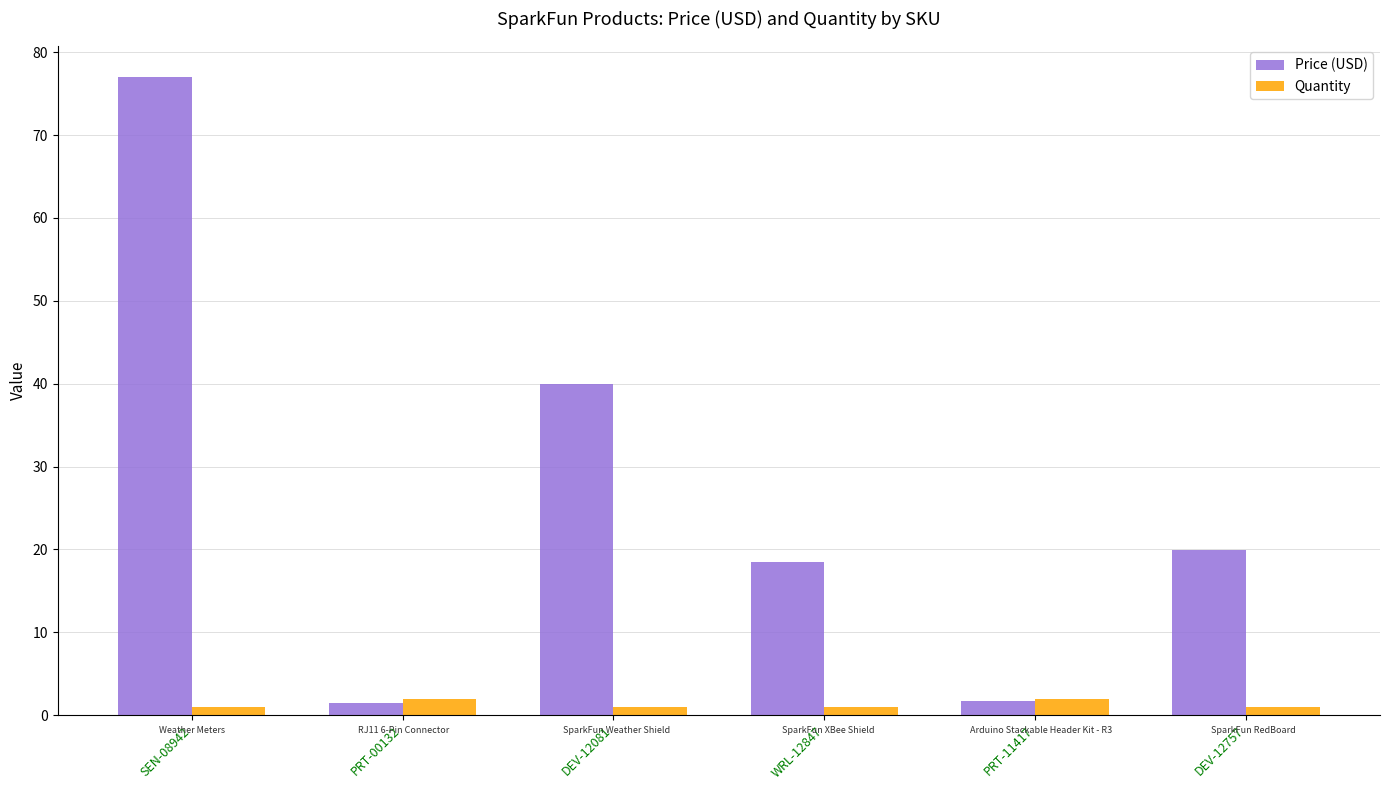

Is it true that Price (USD) equals 129.7 at SEN-08942?

False